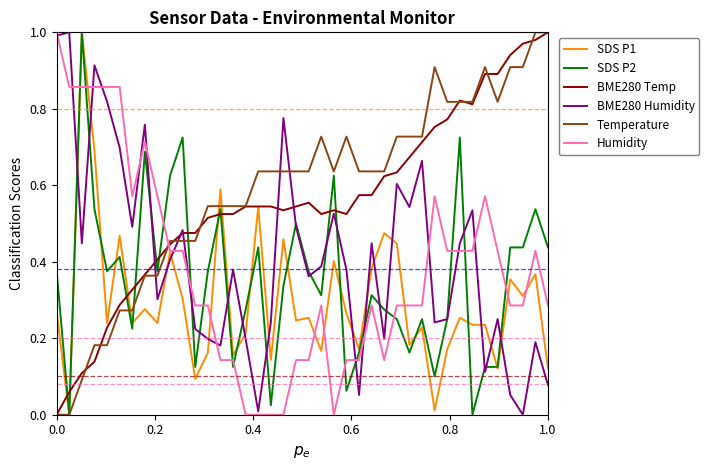

True or false: BME280 Humidity and Temperature intersect in this chart.

True